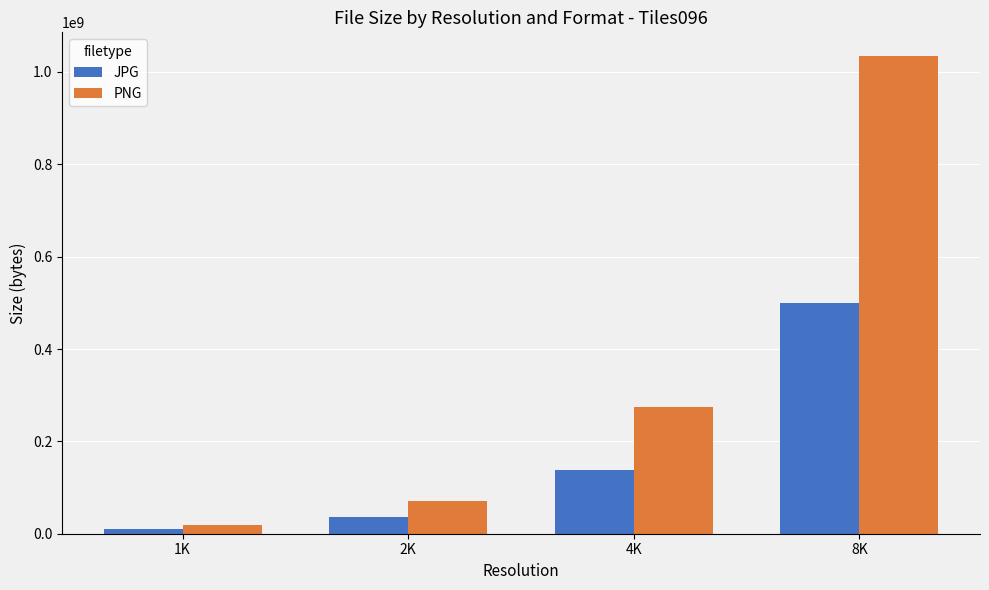

Rank the series by their average value, from highest to lowest.

PNG, JPG